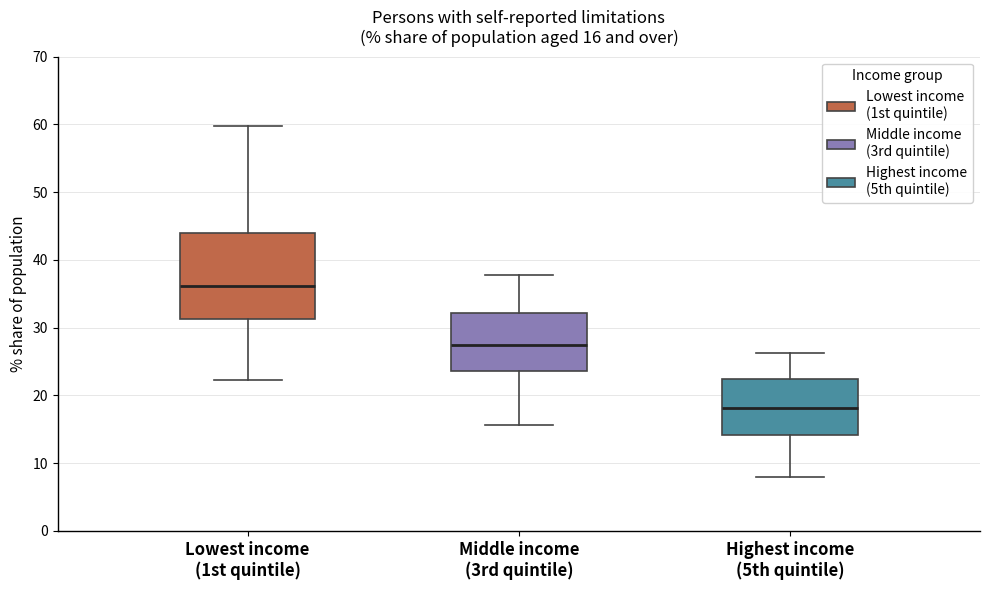

Which box is the tallest, from its lower edge to its upper edge?

Lowest income (1st quintile)